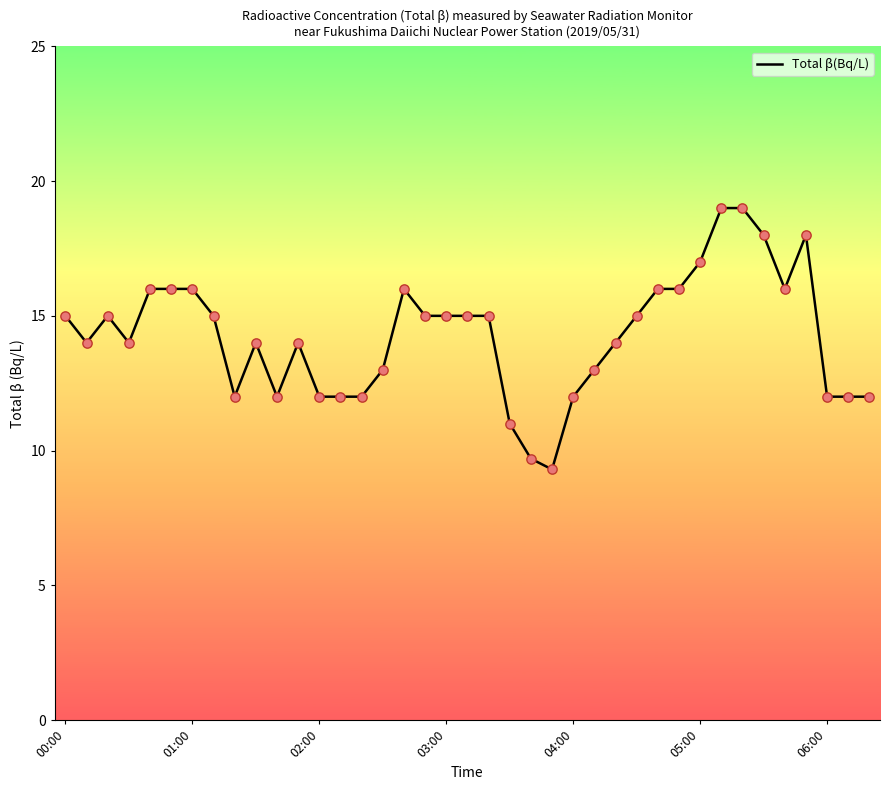

What is the maximum value shown in the chart?

19.0